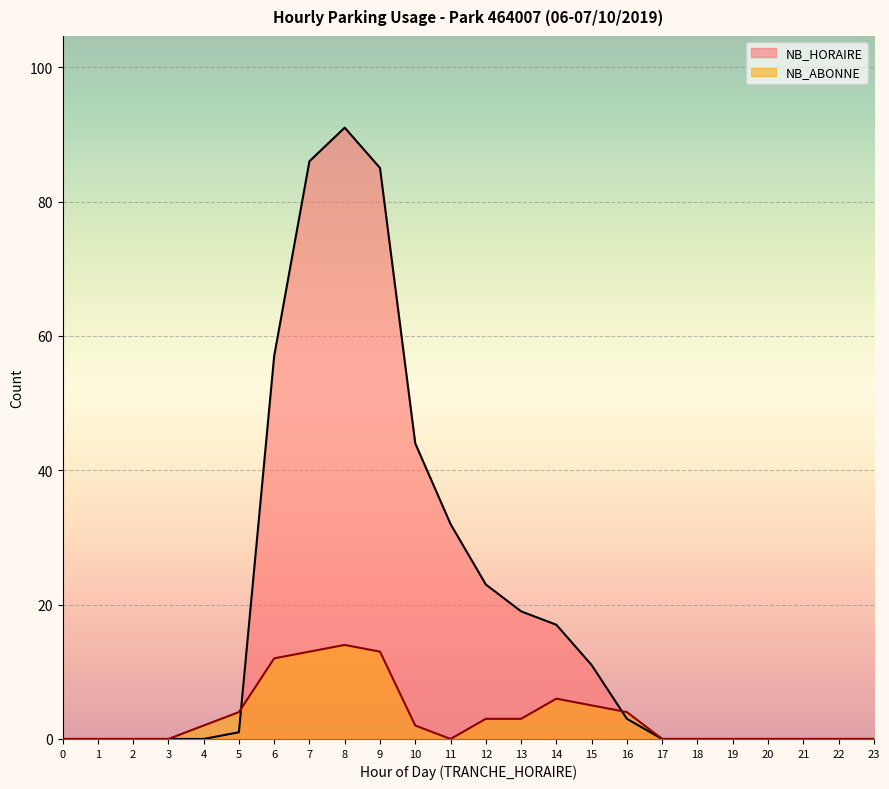

At which label is NB_HORAIRE closest to 45?

10